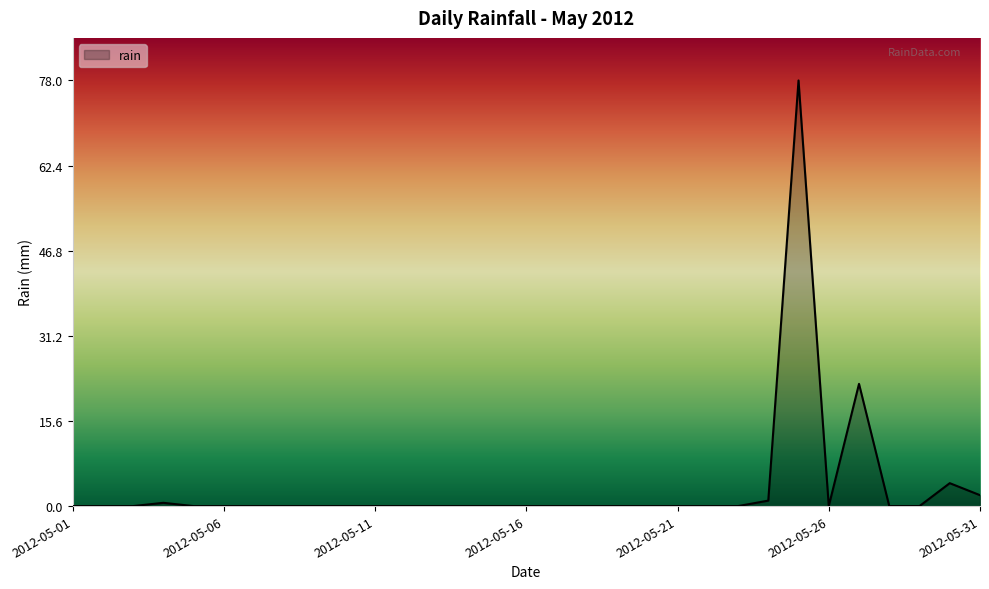

What is the greatest value displayed?

78.0